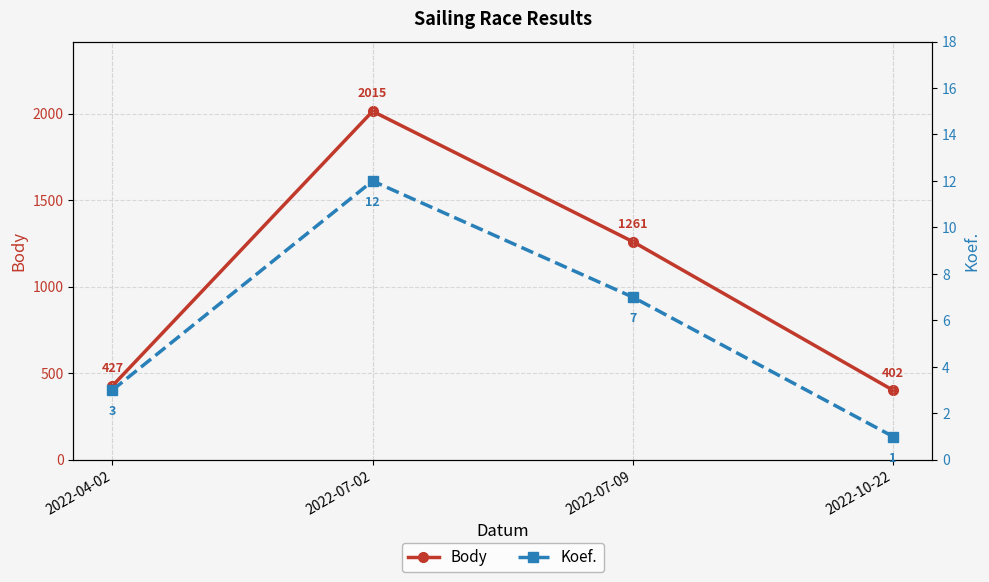

What are all the series names shown in the legend?

Body, Koef.